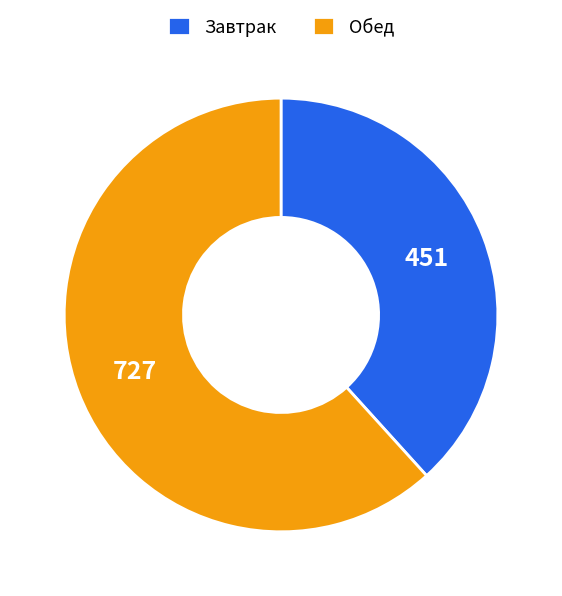

Count the number of slices in the pie.

2